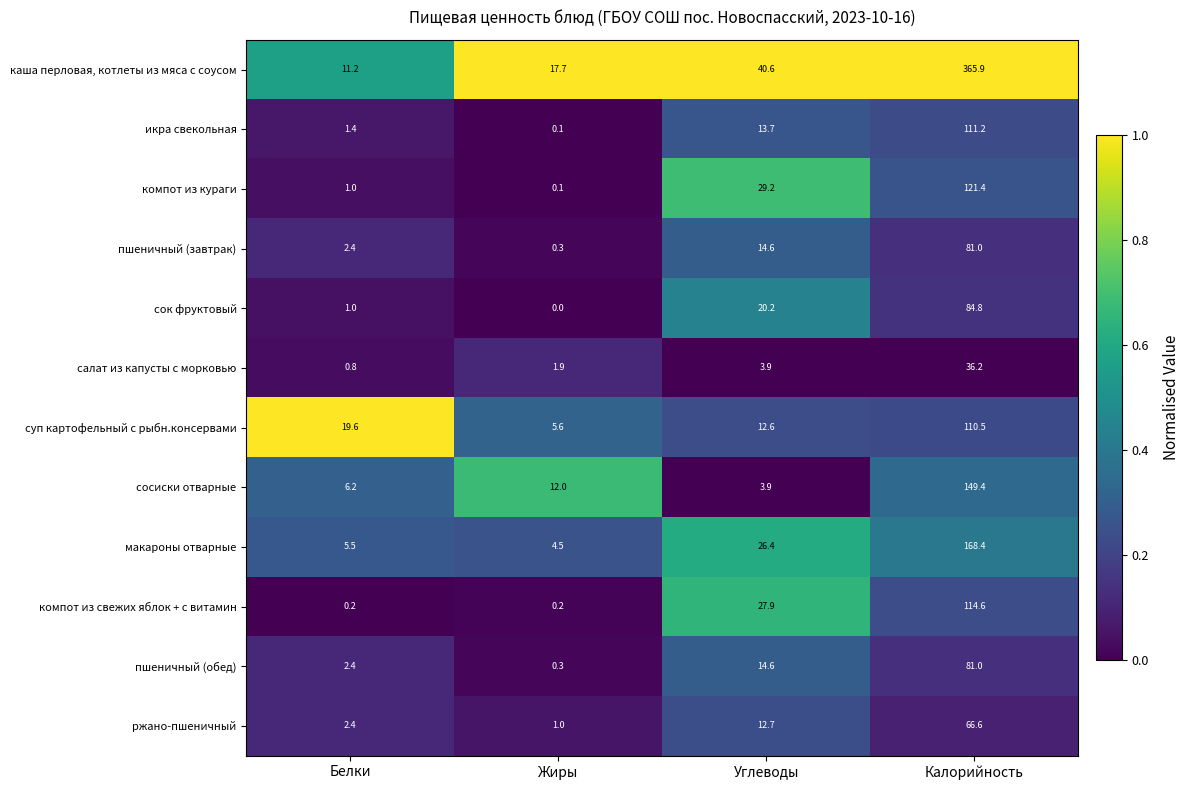

What is the total value across all series at Жиры?

43.7